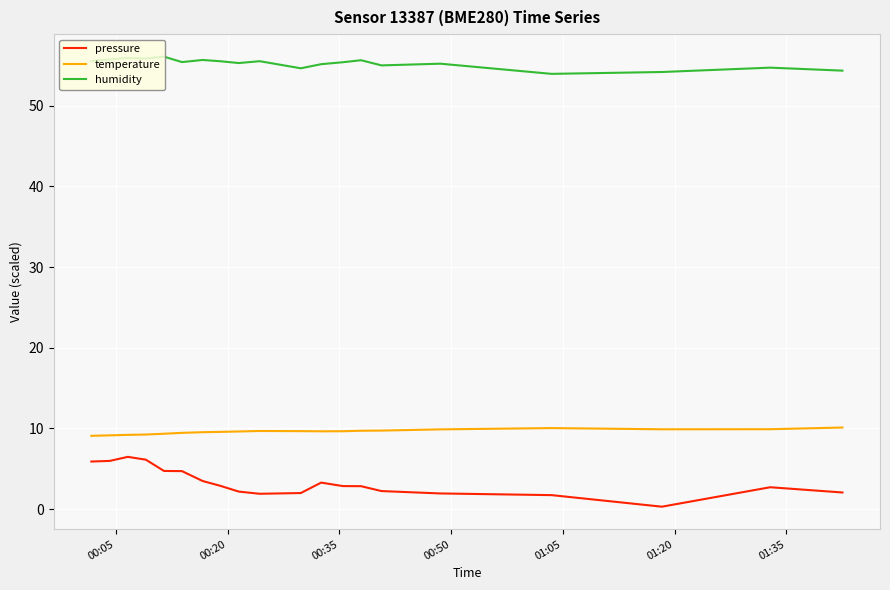

Which series has the largest total across all categories?

humidity